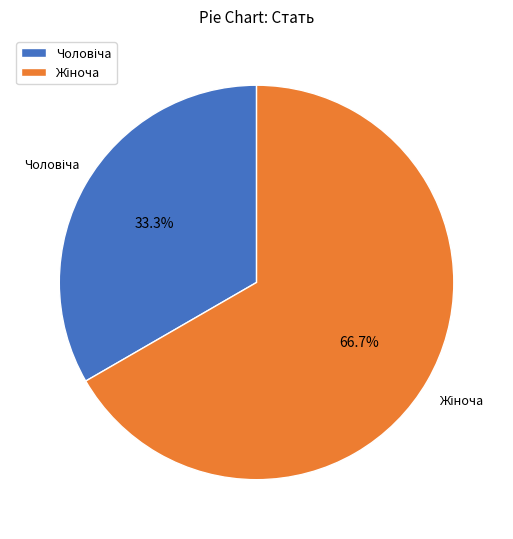

Does any single category account for the majority?

Yes